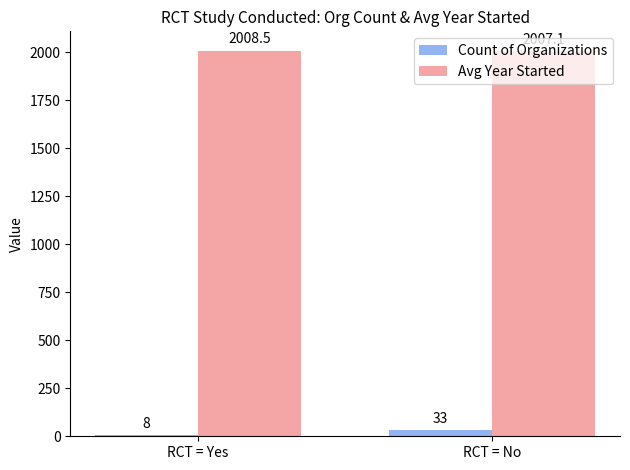

What is the difference between the maximum and minimum values in the Count of Organizations series?

25.0